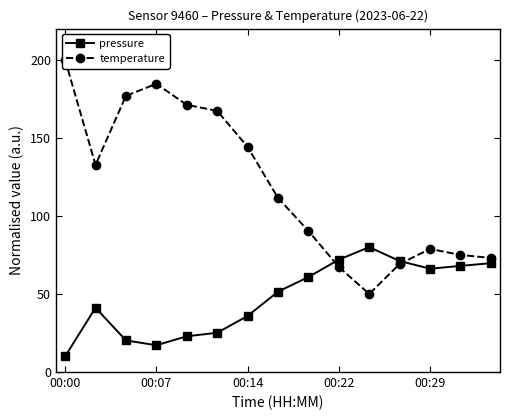

Reading right to left, what are all the values shown in this chart?

pressure: 69.7	68.0	66.2	71.1	80.0	72.0	60.8	51.5	35.9	25.1	22.9	17.1	20.3	41.2	10.0
temperature: 73.1	75.0	78.8	69.2	50.0	67.3	90.4	111.5	144.2	167.3	171.2	184.6	176.9	132.7	200.0